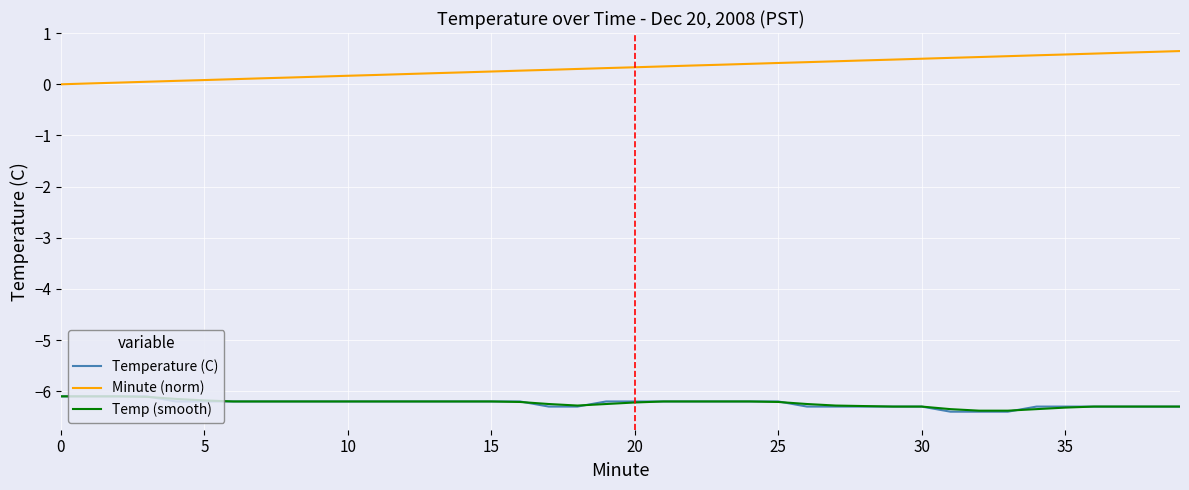

Which series has the largest total across all categories?

Minute (norm)